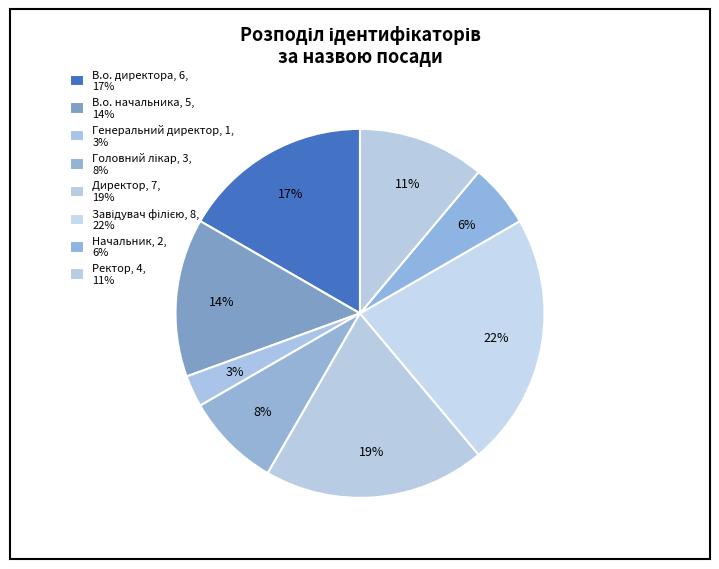

Is the sum of Завідувач філією and Директор greater than half?

No